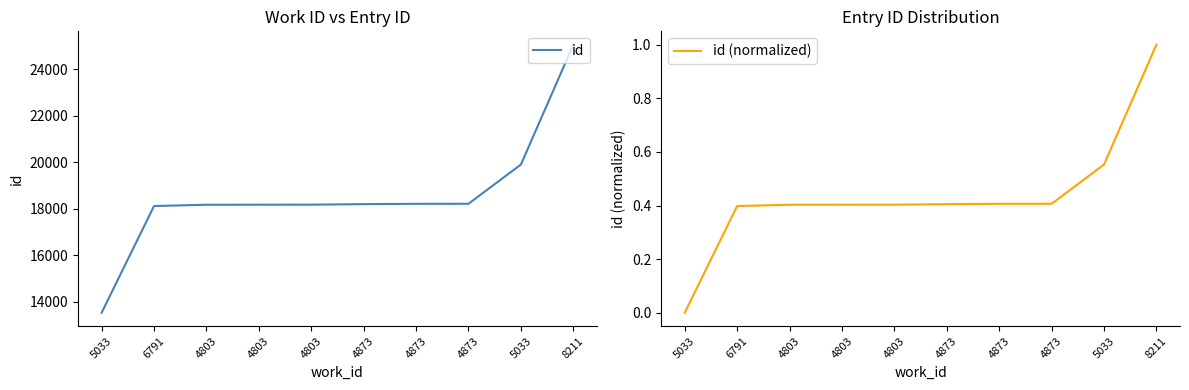

Which category has the highest value in the id series?

8211